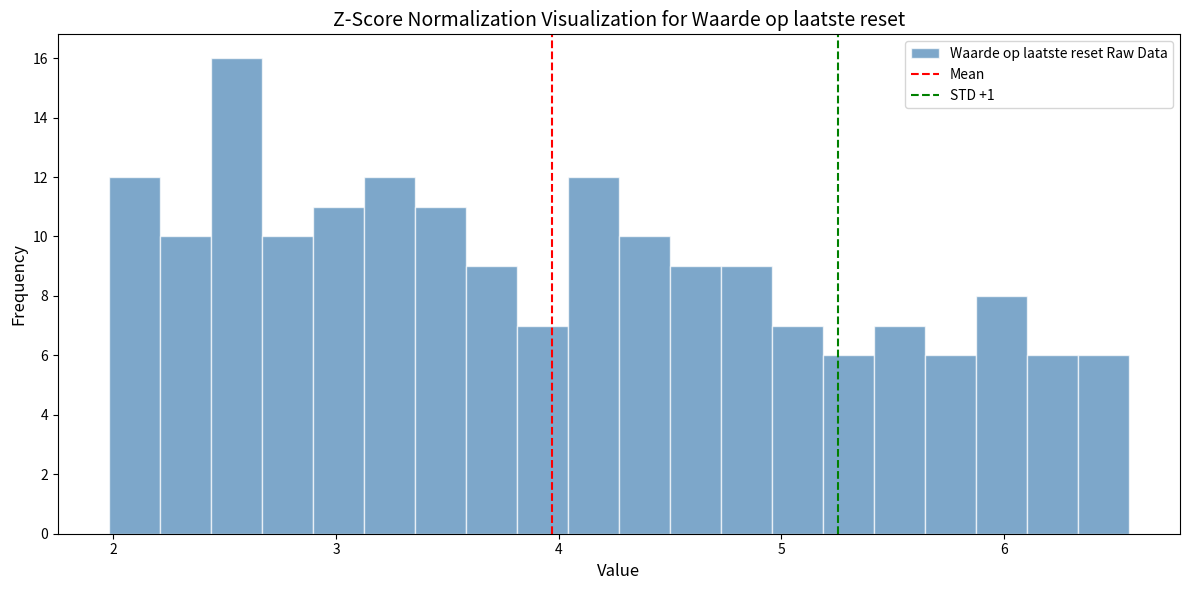

Around what value on the x-axis is the tallest bar? Give the approximate position of its centre, as read against the axis.

2.6